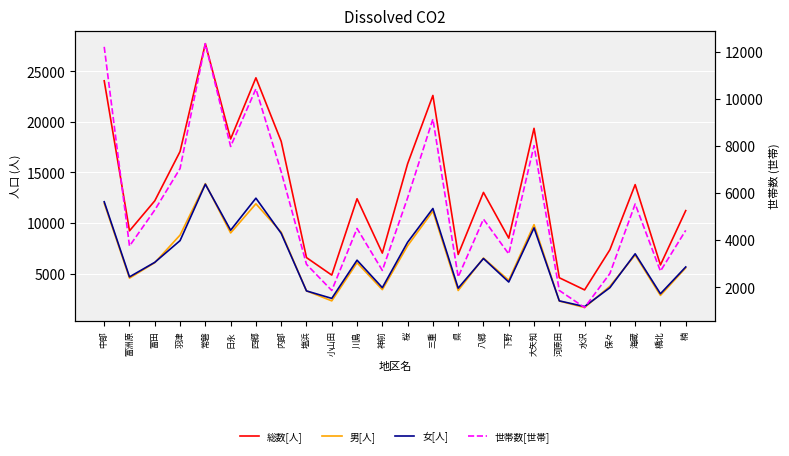

What is the minimum value for 女[人]?

1741